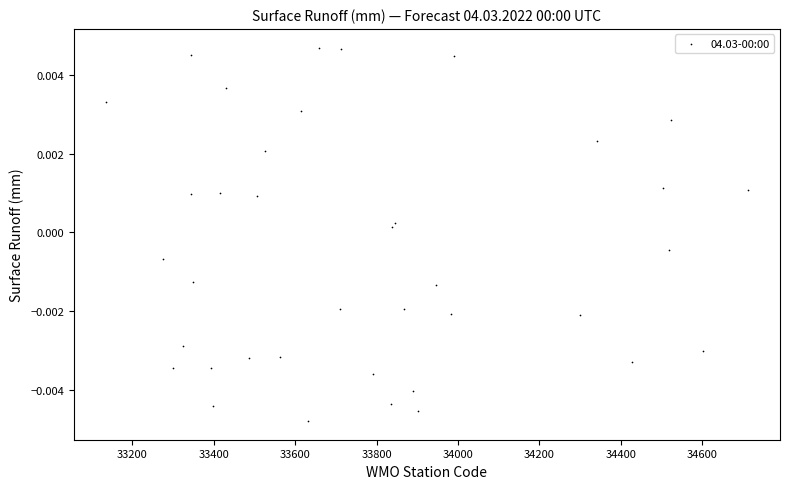

What is the range of X values (max minus min)?

1577.0